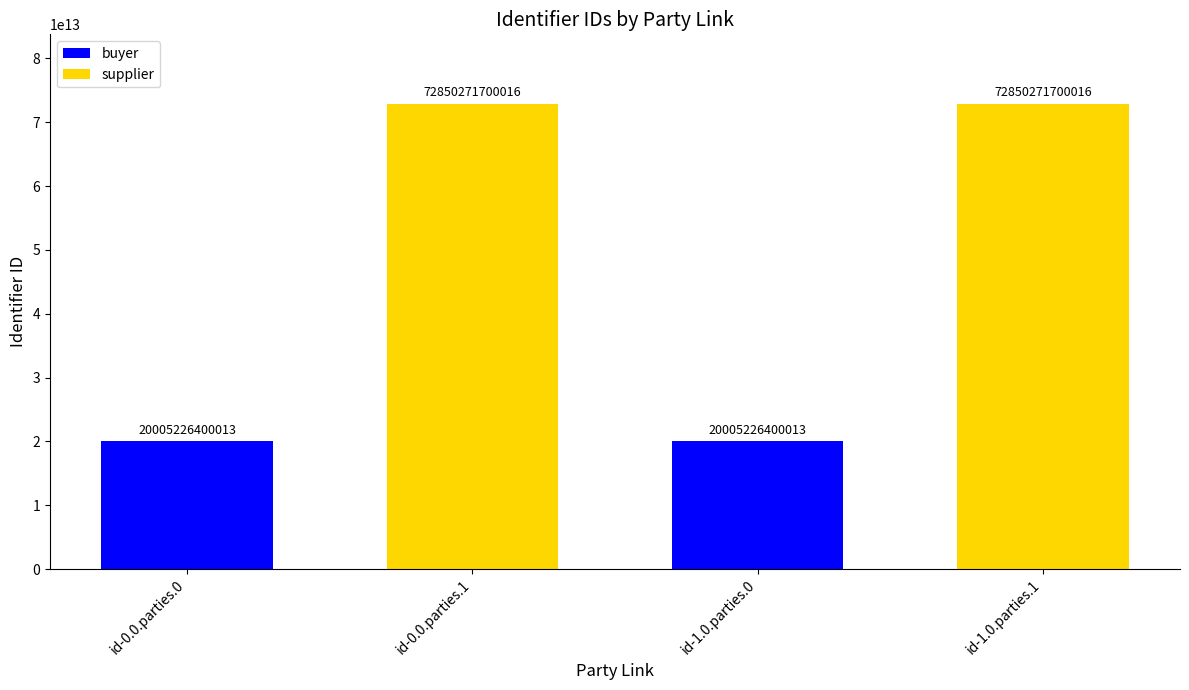

How many values are below 72850271700016?

2